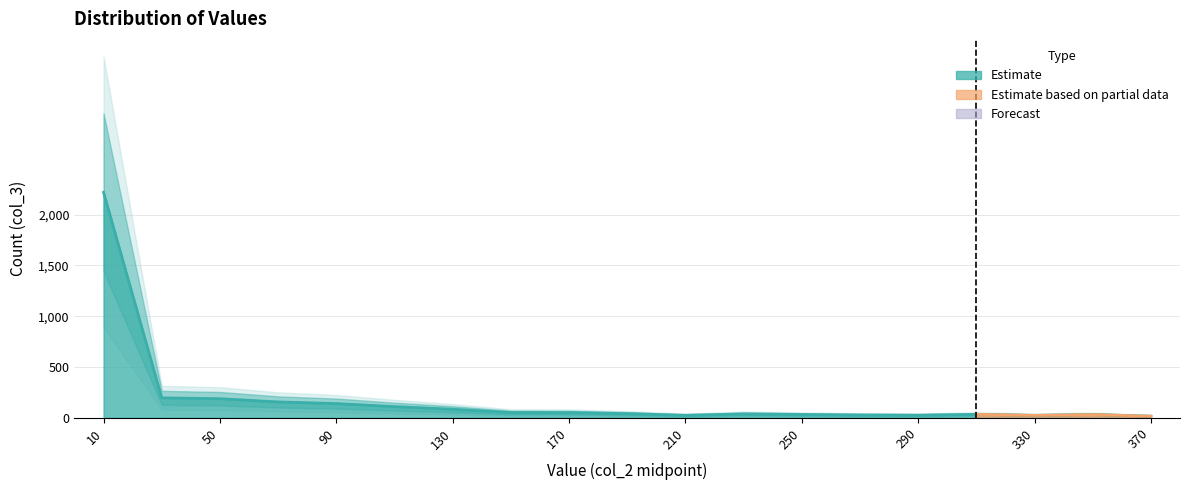

What is the average value?

185